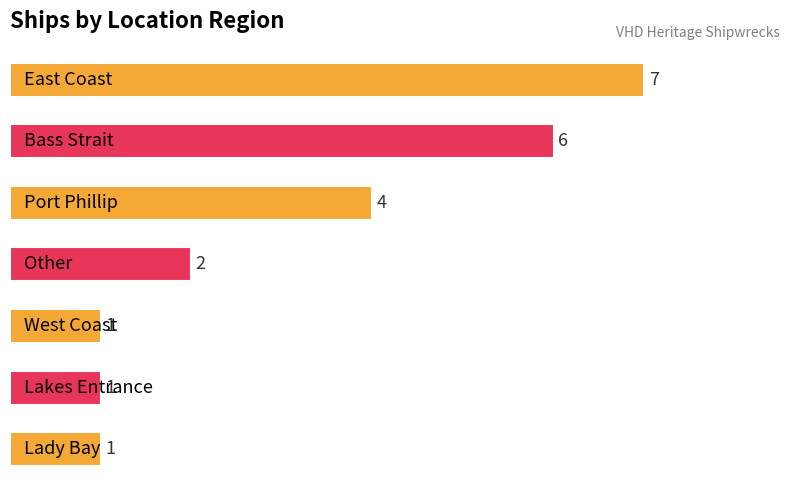

What is the value of the 3rd bar from the top?

4